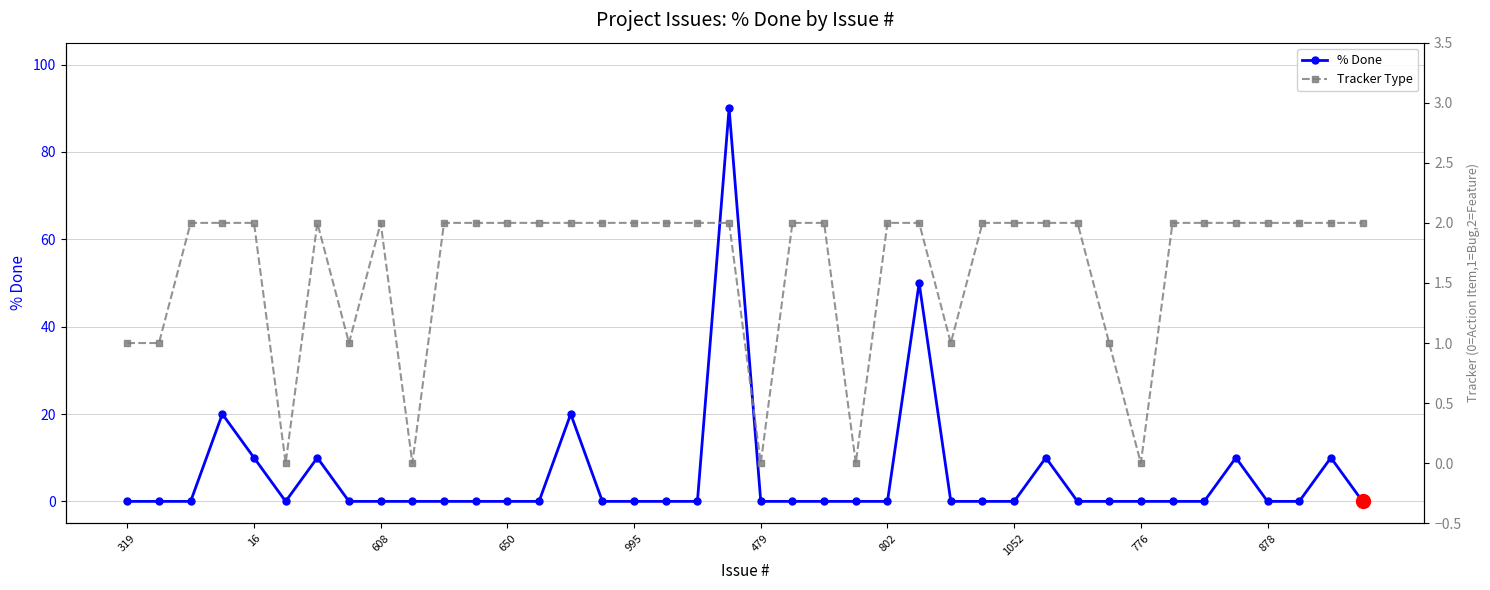

How many intersections are there between % Done and Tracker Type?

13